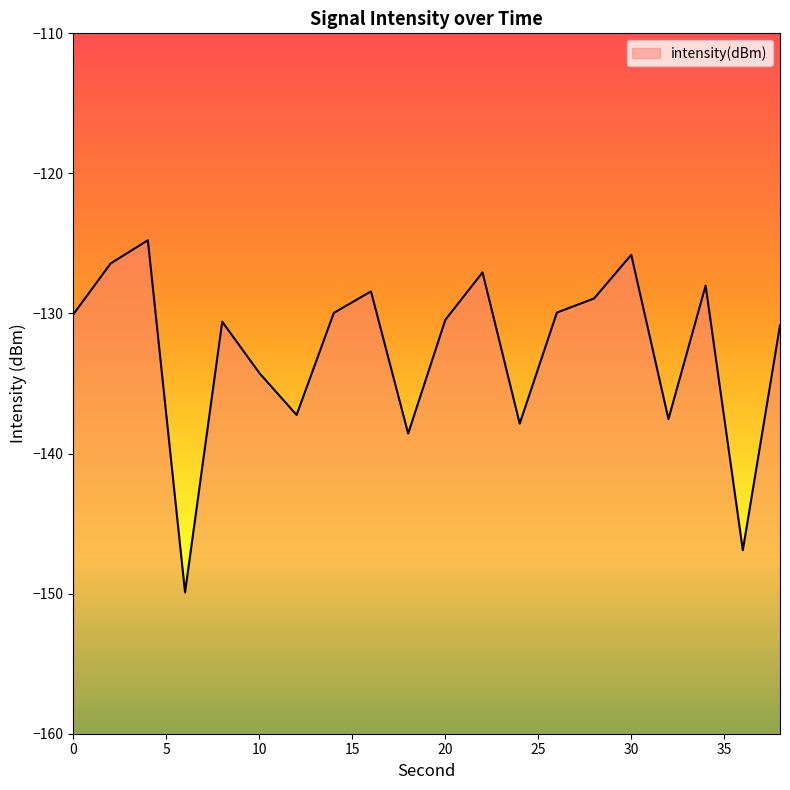

What is the change in value from 6 to 30?

+24.1